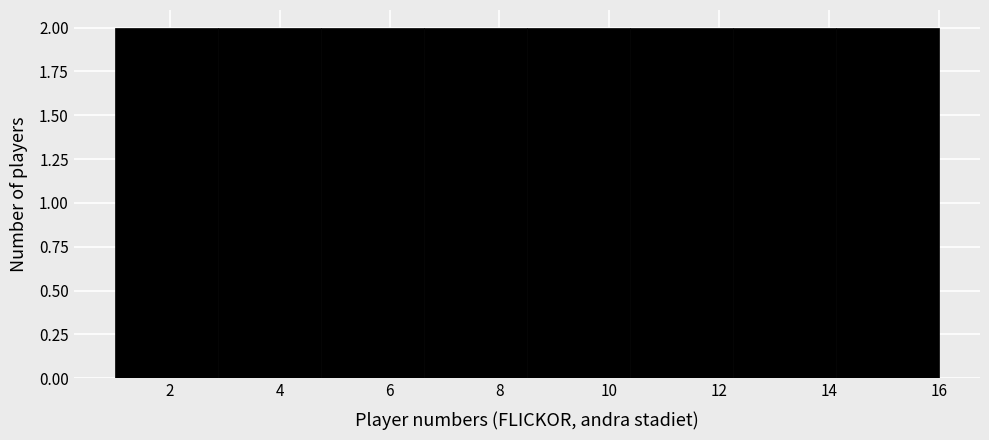

What is the height of the bar covering 6.6 to 8.6 on the x-axis? Neither the bar edges nor the heights are printed on the chart, so give them approximately, as read against the axes.

2